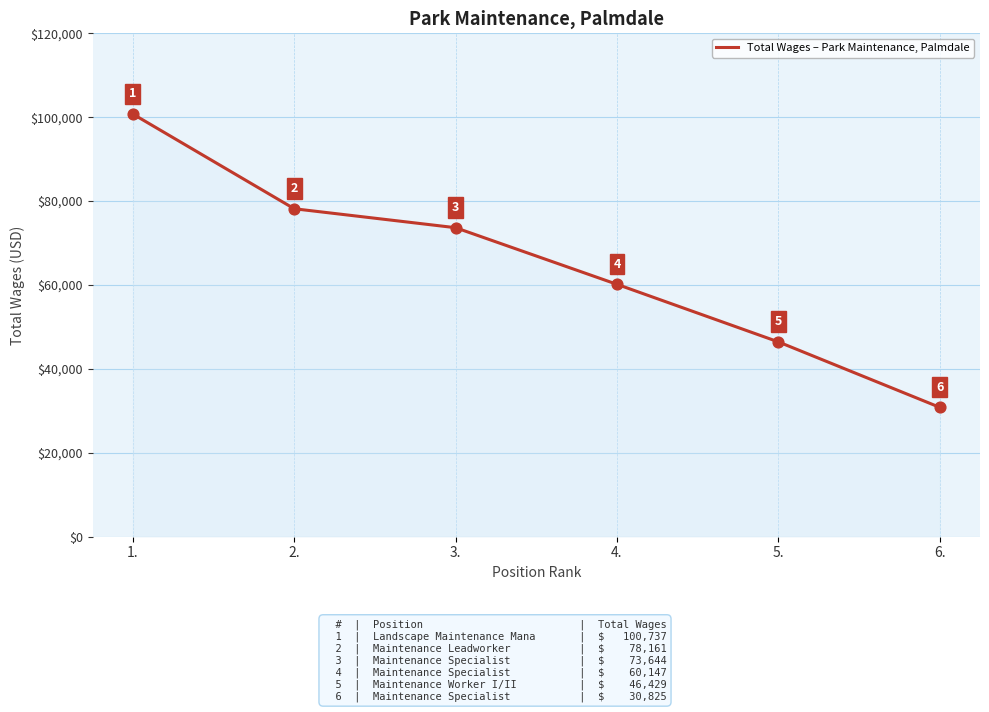

What is the change in value from 3. to 5.?

-27215